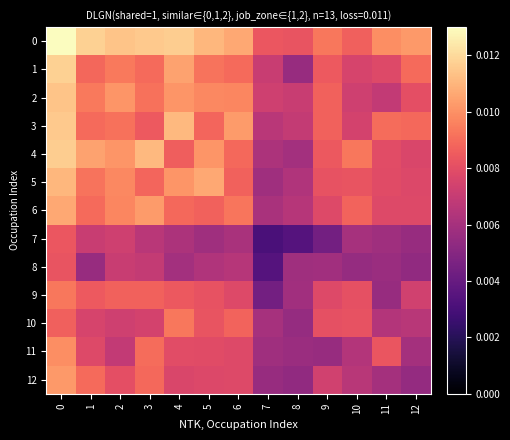

Which label corresponds to the smallest value in the chart?

7